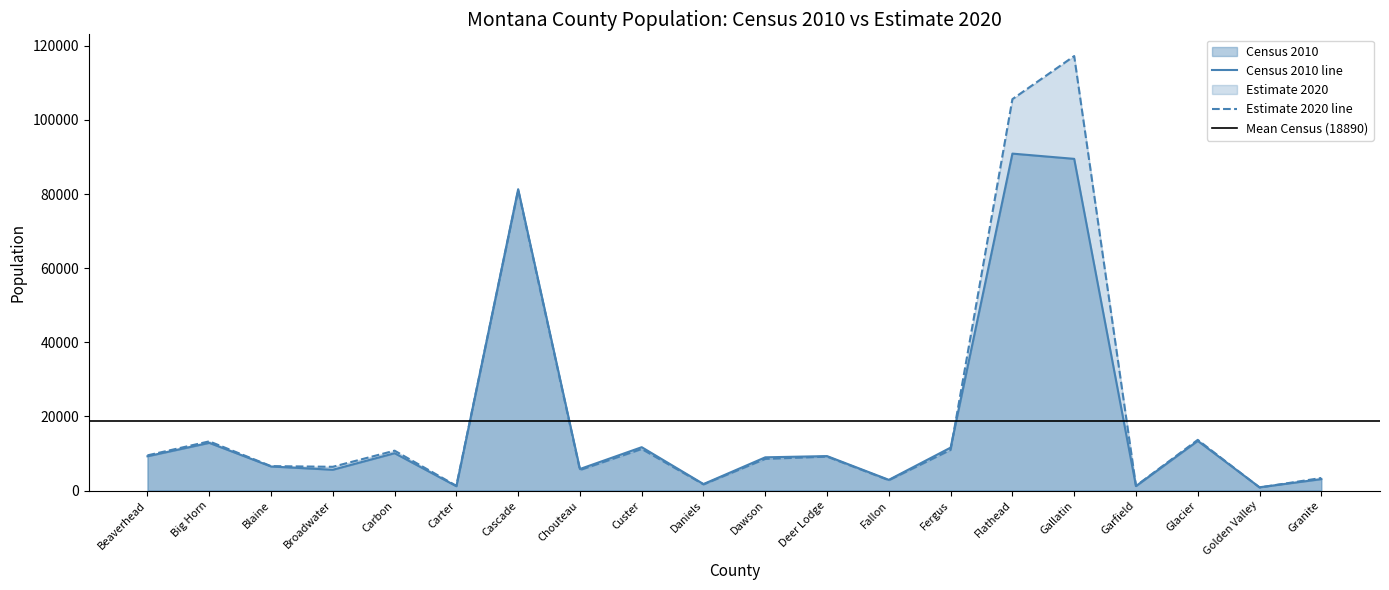

How many interior local valleys does the Estimate 2020 series have?

7